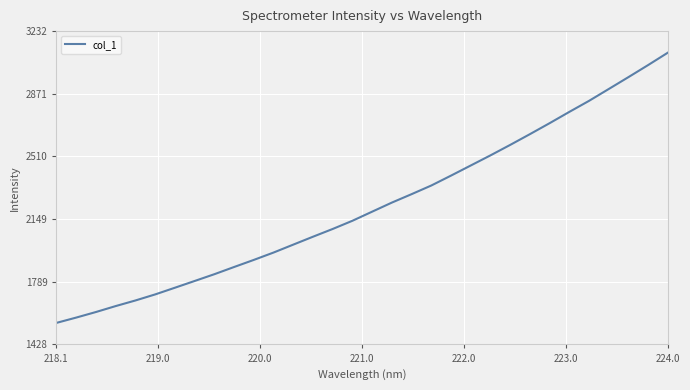

What is the maximum value shown in the chart?

3107.7